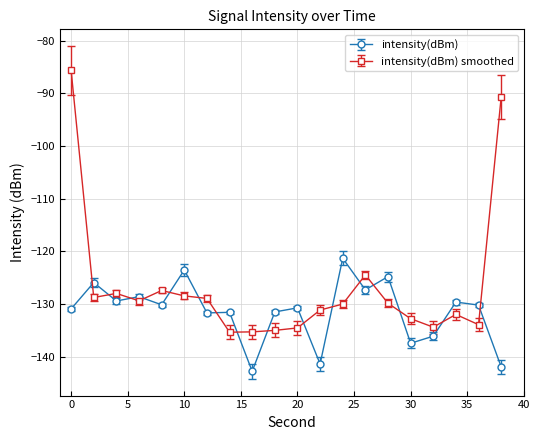

What is the sum of all intensity(dBm) values?

-2626.8